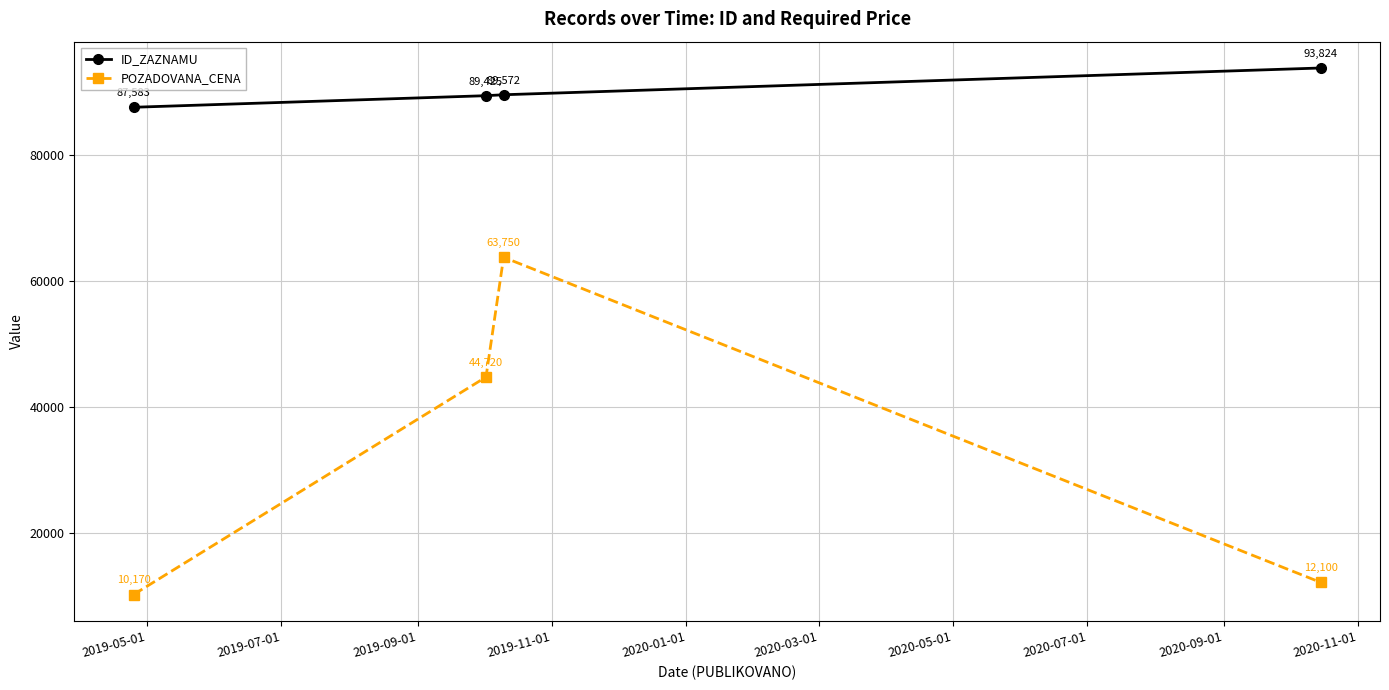

Rank the series by their average value, from lowest to highest.

POZADOVANA_CENA, ID_ZAZNAMU